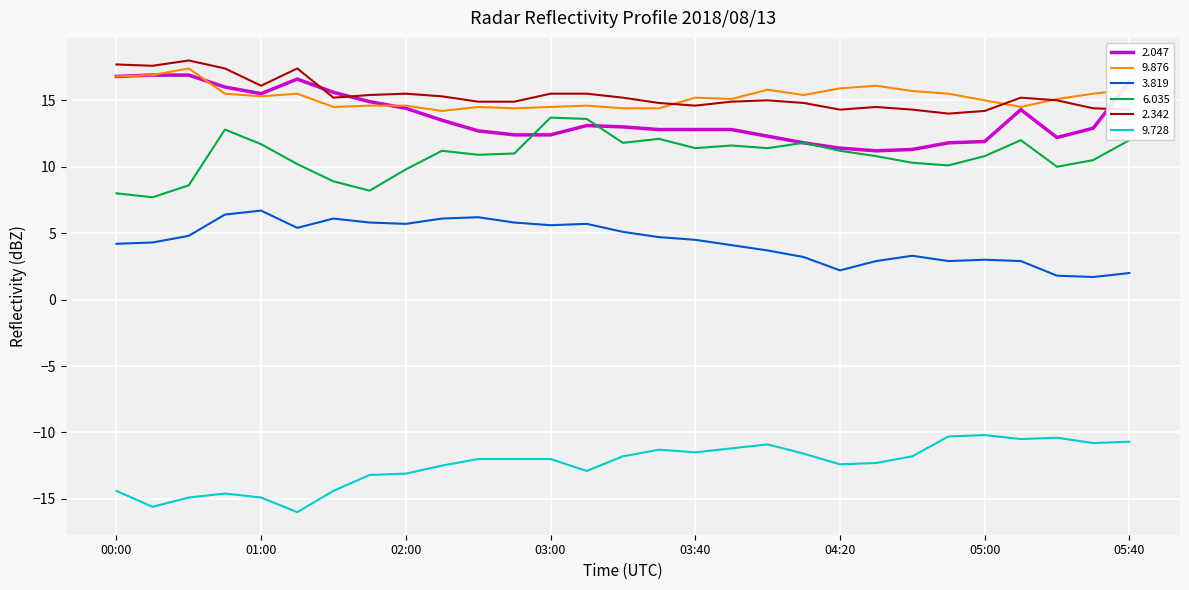

True or false: 9.876 and 6.035 cross at least once.

False